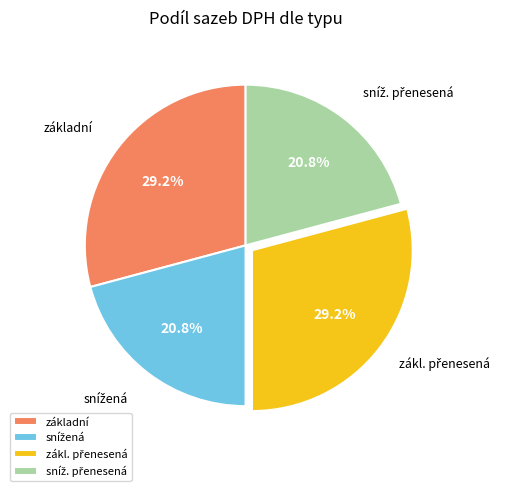

The základní slice represents 29% of the pie. True or false?

True